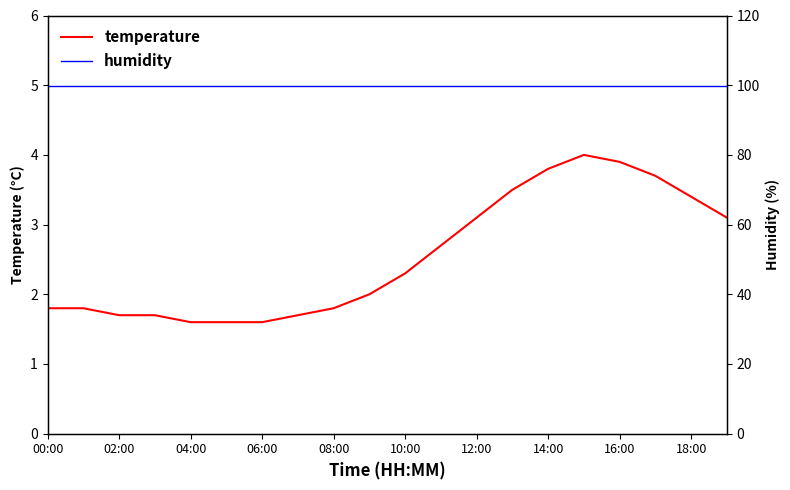

Reading left to right, extract all data points from this chart.

temperature: 1.8	1.8	1.7	1.7	1.6	1.6	1.6	1.7	1.8	2.0	2.3	2.7	3.1	3.5	3.8	4.0	3.9	3.7	3.4	3.1
humidity: 99.9	99.9	99.9	99.9	99.9	99.9	99.9	99.9	99.9	99.9	99.9	99.9	99.9	99.9	99.9	99.9	99.9	99.9	99.9	99.9